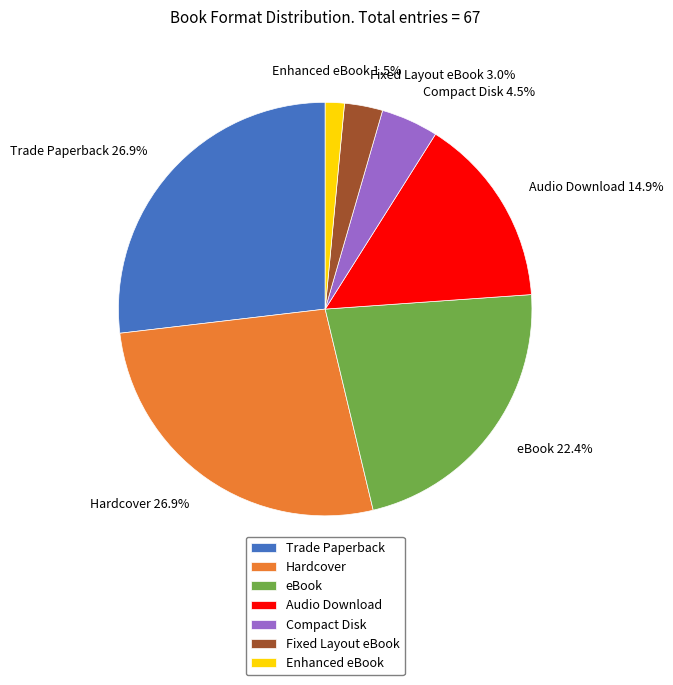

What percentage is NOT represented by Trade Paperback?

73.1%